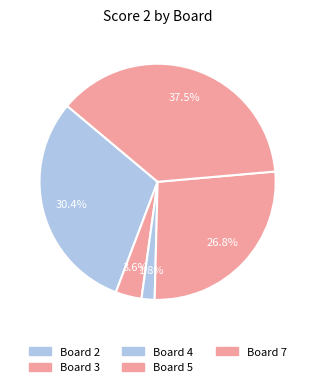

Is Board 7 the majority of the pie?

No